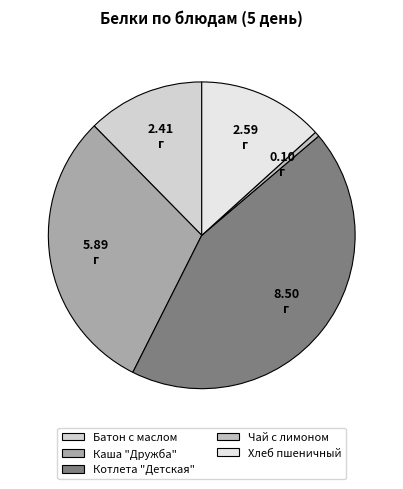

Which has a higher value, Чай с лимоном or Котлета "Детская"?

Котлета "Детская"